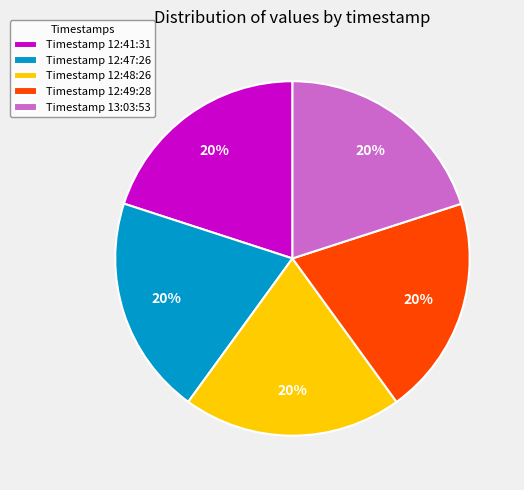

Does Timestamp 12:49:28 represent more than half of the total?

No